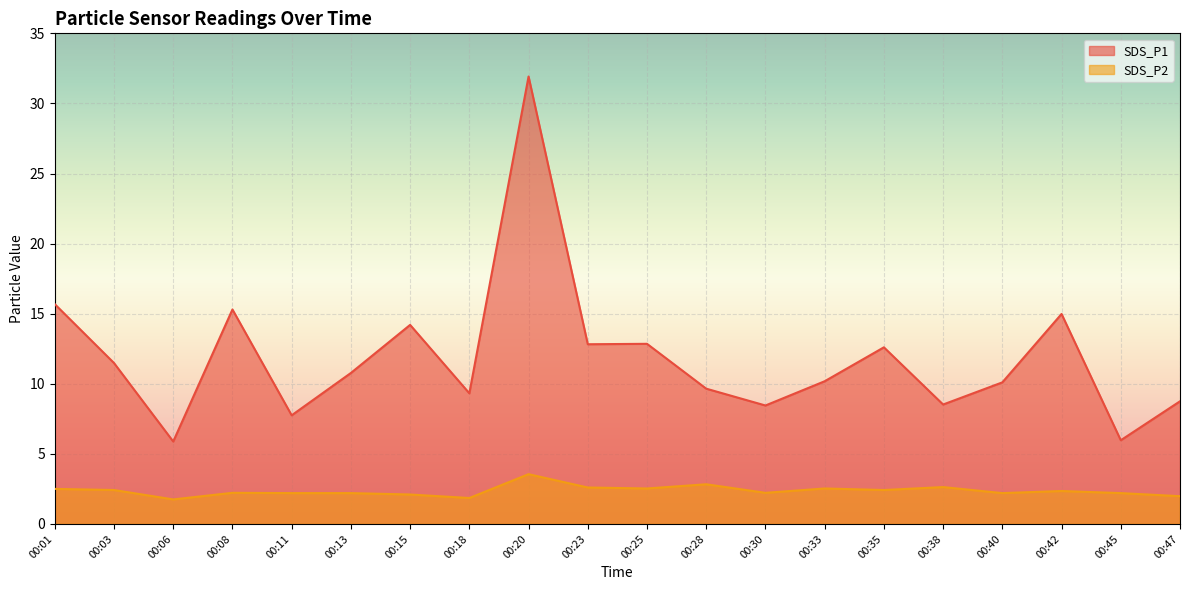

List the labels in order of SDS_P1 value, largest first.

00:20, 00:01, 00:08, 00:42, 00:15, 00:25, 00:23, 00:35, 00:03, 00:13, 00:33, 00:40, 00:28, 00:18, 00:47, 00:38, 00:30, 00:11, 00:45, 00:06